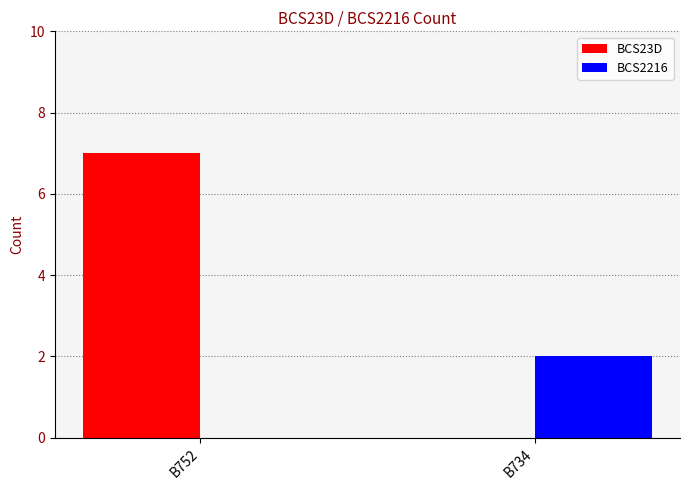

What is the sum of all BCS2216 values?

2